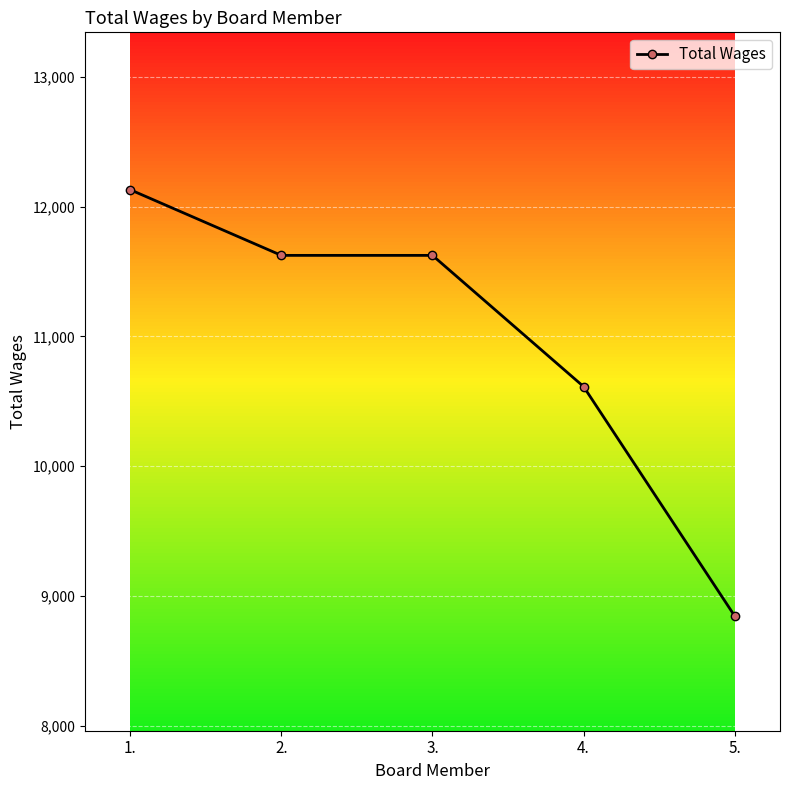

What is the sum of the values at 1. and 2.?

23754